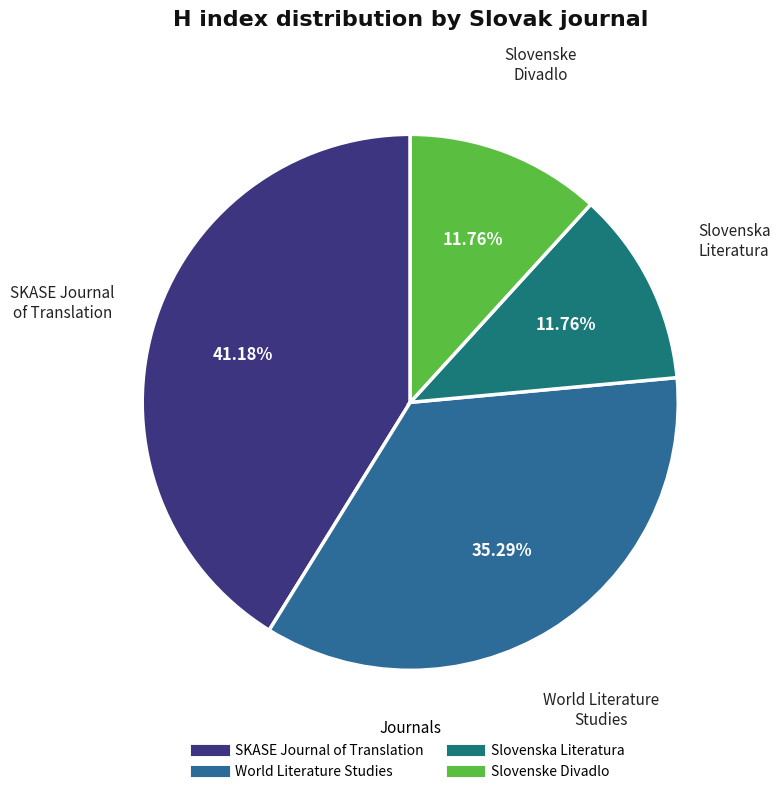

Rank the categories by value from lowest to highest.

Slovenska Literatura, Slovenske Divadlo, SKASE Journal of Translation and Interpretation, World Literature Studies